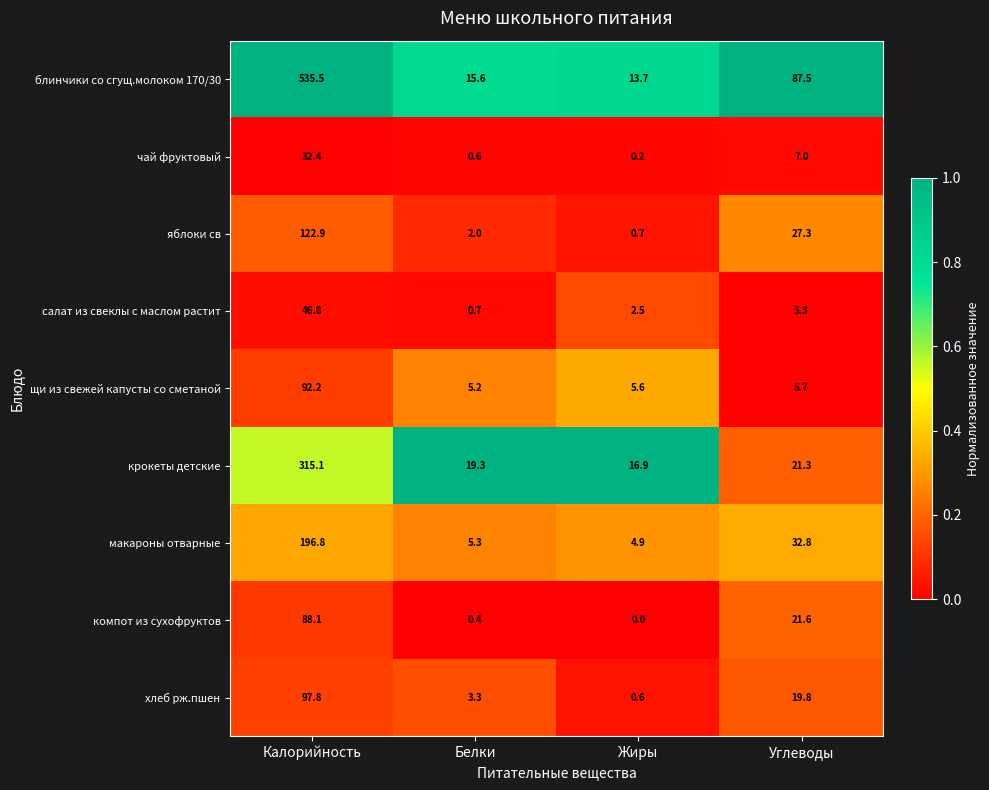

Rank the series at Белки from highest to lowest value.

крокеты детские, блинчики со сгущ.молоком 170/30, макароны отварные, щи из свежей капусты со сметаной, хлеб рж.пшен, яблоки св, салат из свеклы с маслом растит, чай фруктовый, компот из сухофруктов